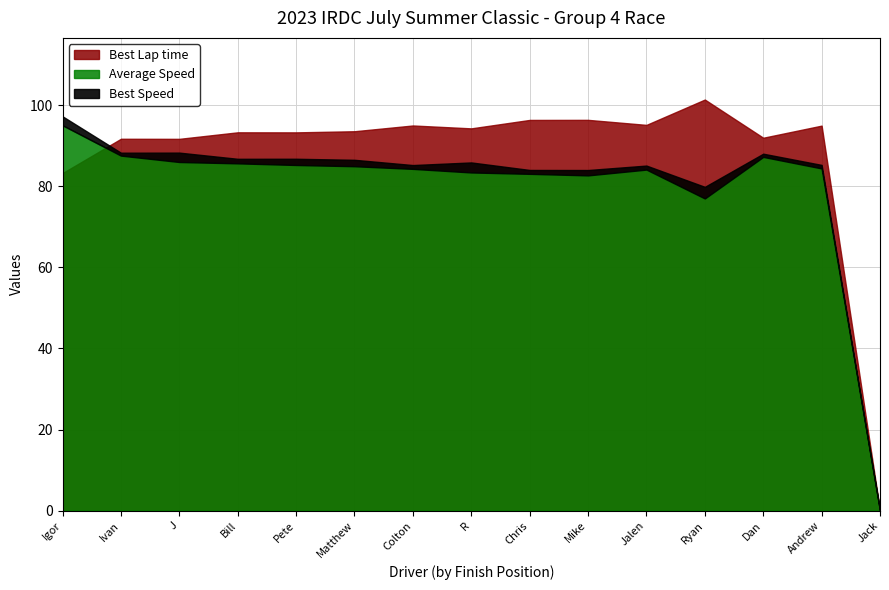

At which label is Best Lap time closest to 50?

Igor Levine